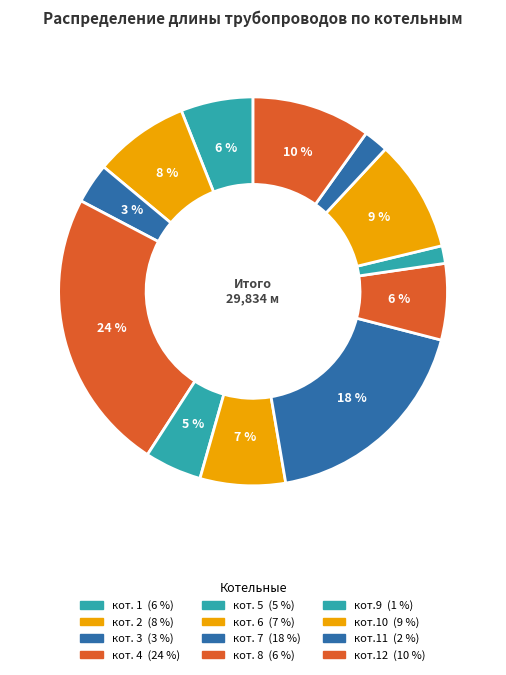

How many slices are in this pie chart?

12